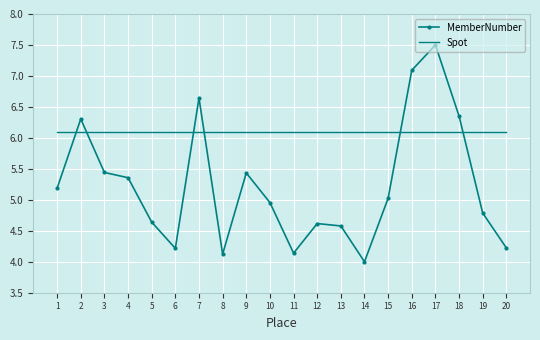

Which series has the largest total across all categories?

Spot